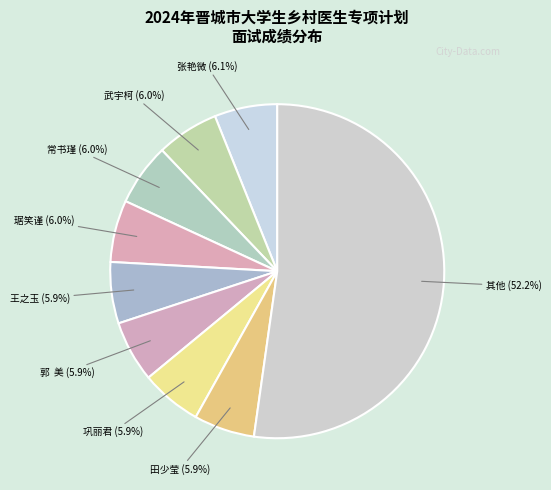

How many segments does this pie chart have?

9